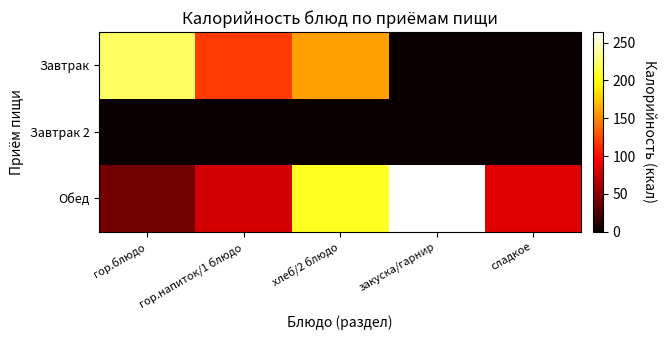

Reading left to right, transcribe all the data shown in this chart.

Завтрак: гор.блюдо=222.0	гор.напиток/1 блюдо=118.7	хлеб/2 блюдо=159.0	закуска/гарнир=0.0	сладкое=0.0
Завтрак 2: гор.блюдо=0.0	гор.напиток/1 блюдо=0.0	хлеб/2 блюдо=0.0	закуска/гарнир=0.0	сладкое=0.0
Обед: гор.блюдо=42.0	гор.напиток/1 блюдо=79.0	хлеб/2 блюдо=205.4	закуска/гарнир=263.8	сладкое=84.0